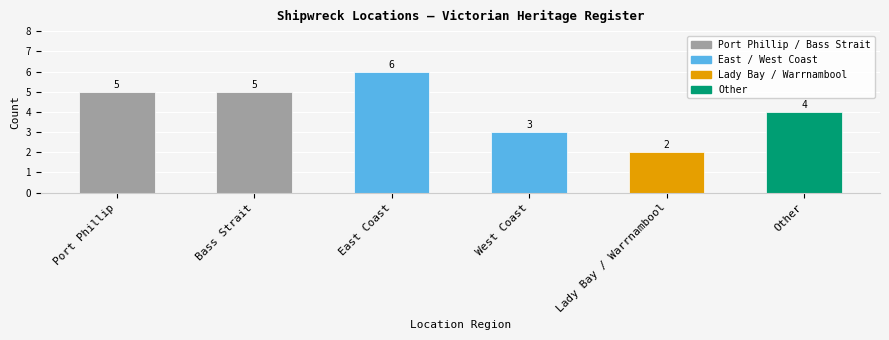

Count the values in the range 3 to 5.

4